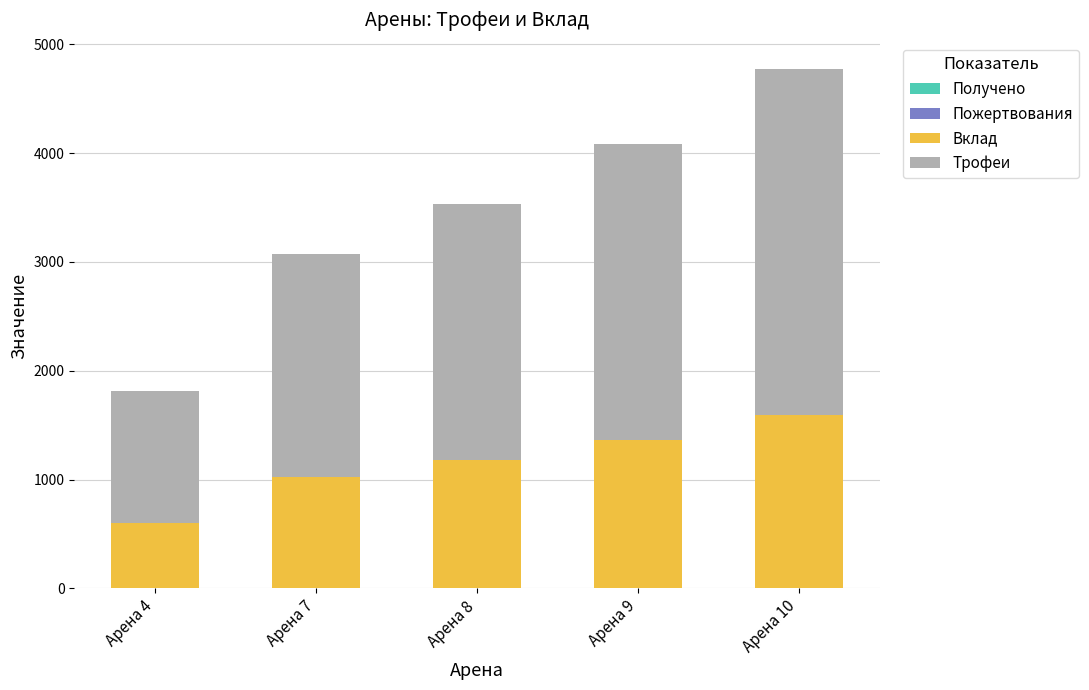

How many data points does each series have?

5